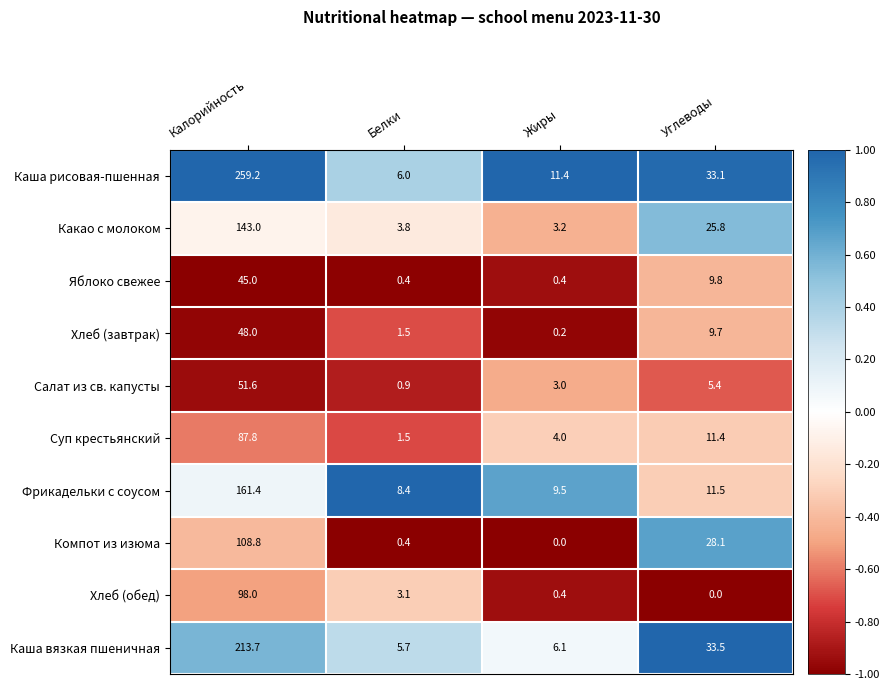

What is the difference between the second highest and minimum values in the Яблоко свежее series?

9.4